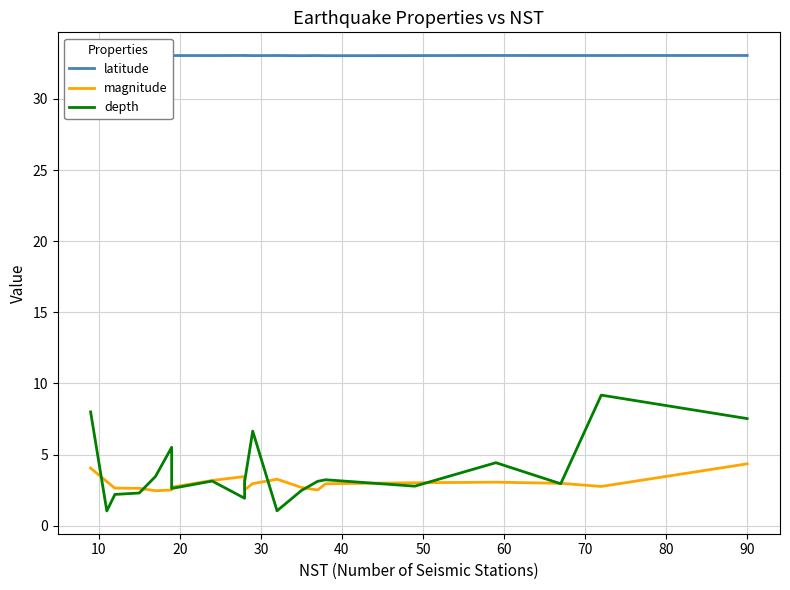

Which series has the widest spread of values?

depth